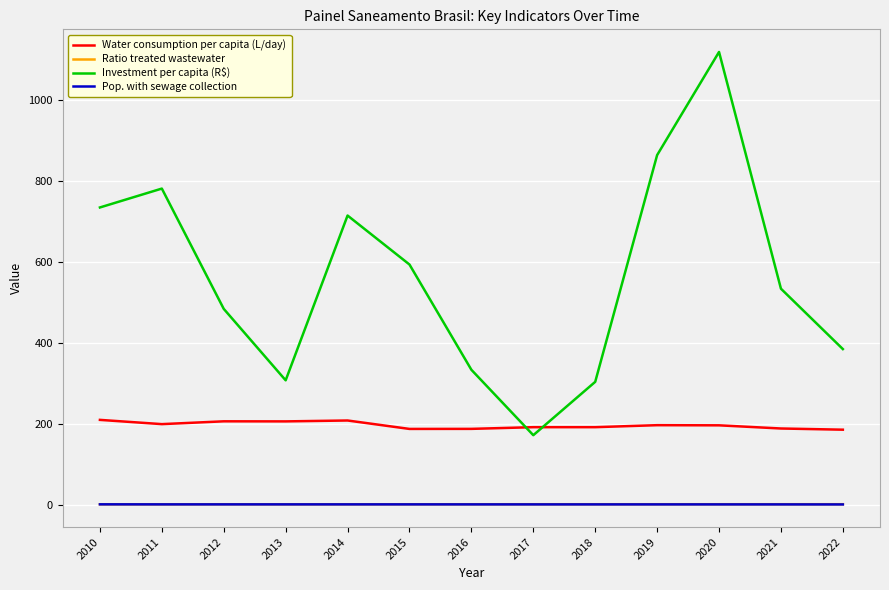

Which series changed the most between 2017 and 2020?

Investment per capita (R$)